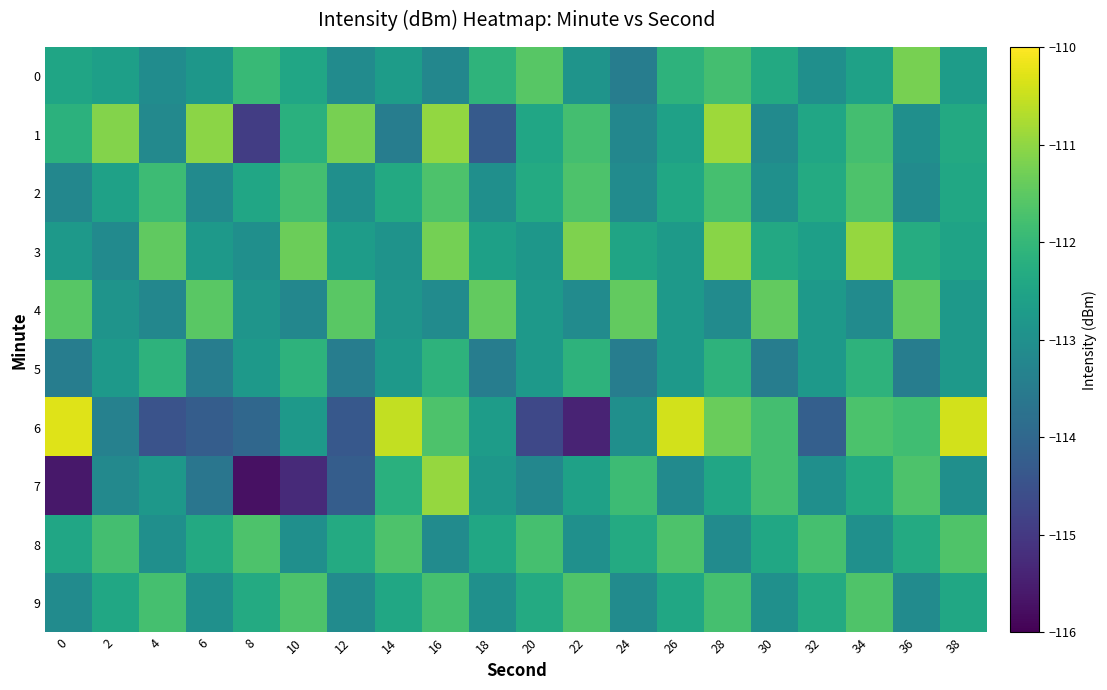

Reading left to right, list all the values displayed in this chart.

0: 0=-112.5	2=-112.6	4=-113.1	6=-112.8	8=-112.0	10=-112.4	12=-113.1	14=-112.7	16=-113.2	18=-112.1	20=-111.6	22=-112.9	24=-113.5	26=-112.1	28=-111.8	30=-112.3	32=-113.0	34=-112.6	36=-111.2	38=-112.7
1: 0=-112.2	2=-111.1	4=-113.2	6=-111.1	8=-114.9	10=-112.2	12=-111.2	14=-113.5	16=-111.0	18=-114.3	20=-112.5	22=-111.8	24=-113.2	26=-112.6	28=-110.9	30=-113.1	32=-112.5	34=-111.8	36=-113.0	38=-112.3
2: 0=-113.2	2=-112.6	4=-111.9	6=-113.1	8=-112.5	10=-111.8	12=-113.0	14=-112.3	16=-111.7	18=-113.0	20=-112.3	22=-111.7	24=-113.1	26=-112.4	28=-111.8	30=-113.0	32=-112.3	34=-111.7	36=-113.1	38=-112.4
3: 0=-112.8	2=-113.1	4=-111.5	6=-112.8	8=-113.0	10=-111.4	12=-112.7	14=-112.9	16=-111.3	18=-112.6	20=-112.8	22=-111.2	24=-112.5	26=-112.7	28=-111.1	30=-112.4	32=-112.6	34=-111.0	36=-112.3	38=-112.5
4: 0=-111.6	2=-112.9	4=-113.2	6=-111.5	8=-112.9	10=-113.2	12=-111.5	14=-112.9	16=-113.1	18=-111.4	20=-112.8	22=-113.1	24=-111.4	26=-112.8	28=-113.1	30=-111.4	32=-112.8	34=-113.1	36=-111.4	38=-112.8
5: 0=-113.5	2=-112.8	4=-112.1	6=-113.5	8=-112.8	10=-112.1	12=-113.5	14=-112.8	16=-112.1	18=-113.5	20=-112.8	22=-112.1	24=-113.5	26=-112.8	28=-112.1	30=-113.5	32=-112.8	34=-112.1	36=-113.5	38=-112.8
6: 0=-110.3	2=-113.4	4=-114.5	6=-114.2	8=-114.0	10=-112.8	12=-114.3	14=-110.5	16=-111.7	18=-112.7	20=-114.7	22=-115.4	24=-113.0	26=-110.4	28=-111.4	30=-111.8	32=-114.2	34=-111.7	36=-111.8	38=-110.4
7: 0=-115.6	2=-113.2	4=-112.8	6=-113.7	8=-115.7	10=-115.3	12=-114.2	14=-112.2	16=-110.9	18=-112.8	20=-113.2	22=-112.6	24=-111.9	26=-113.1	28=-112.5	30=-111.8	32=-113.0	34=-112.3	36=-111.7	38=-113.0
8: 0=-112.5	2=-111.8	4=-113.0	6=-112.3	8=-111.7	10=-113.0	12=-112.3	14=-111.7	16=-113.1	18=-112.4	20=-111.8	22=-113.0	24=-112.3	26=-111.7	28=-113.1	30=-112.4	32=-111.8	34=-113.0	36=-112.3	38=-111.7
9: 0=-113.1	2=-112.4	4=-111.8	6=-113.0	8=-112.3	10=-111.7	12=-113.1	14=-112.4	16=-111.8	18=-113.0	20=-112.3	22=-111.7	24=-113.1	26=-112.4	28=-111.8	30=-113.0	32=-112.3	34=-111.7	36=-113.1	38=-112.4